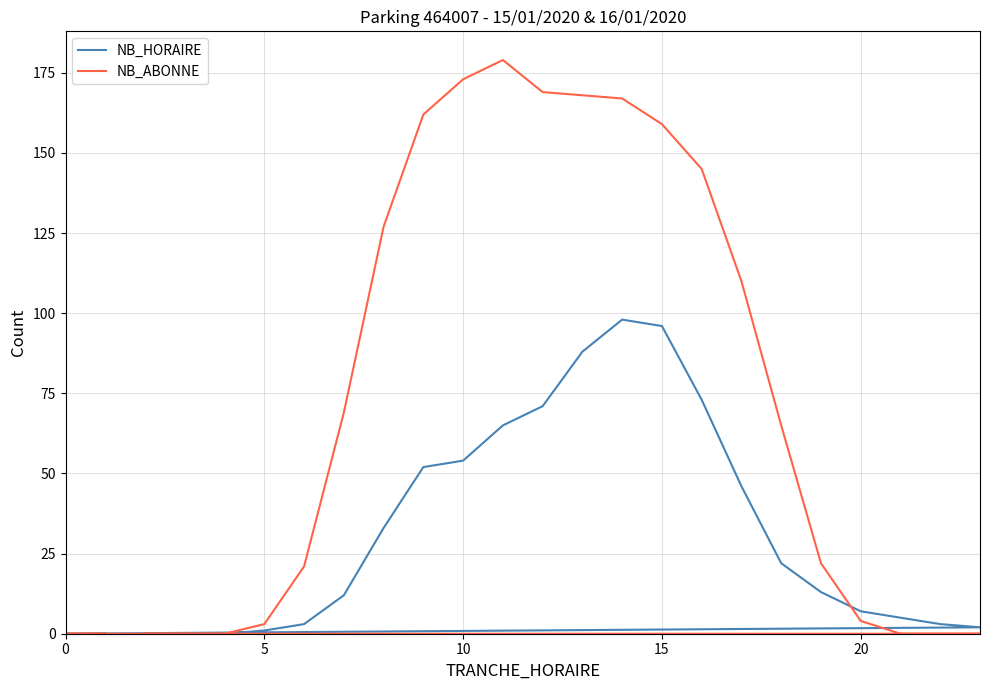

What are all the series names shown in the legend?

NB_HORAIRE, NB_ABONNE